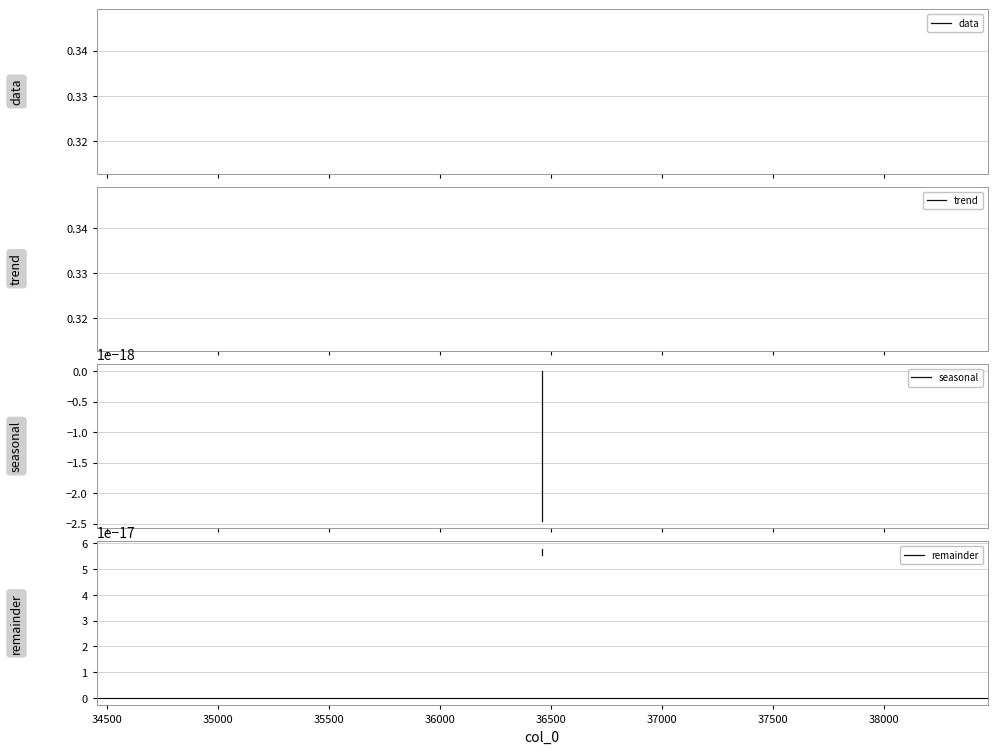

What are all the series names shown in the legend?

data, trend, seasonal, remainder